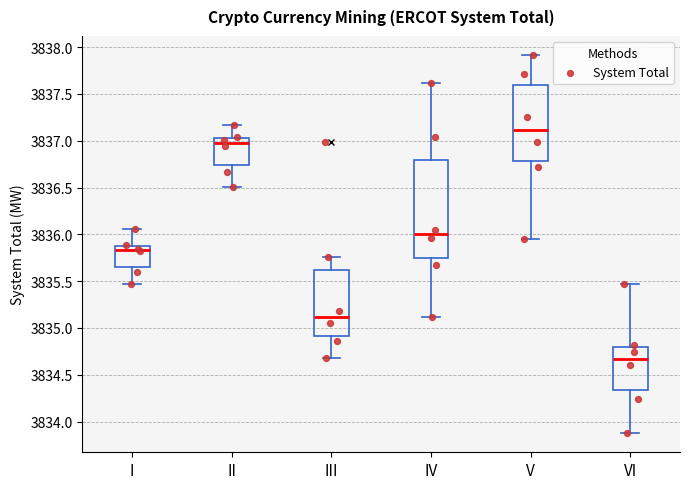

Reading left to right, transcribe this box plot: for each box, give where its median line is, the range the box spans, and where its two whiskers end, as read against the y-axis. The values are not printed on the chart, so give them approximately, as read against the axis.

I: median 3835.85, box 3835.65 to 3835.90, whiskers 3835.45 to 3836.05
II: median 3837.00, box 3836.75 to 3837.05, whiskers 3836.50 to 3837.15
III: median 3835.10, box 3834.90 to 3835.60, whiskers 3834.70 to 3835.75
IV: median 3836.00, box 3835.75 to 3836.80, whiskers 3835.10 to 3837.60
V: median 3837.10, box 3836.80 to 3837.60, whiskers 3835.95 to 3837.90
VI: median 3834.65, box 3834.35 to 3834.80, whiskers 3833.85 to 3835.45